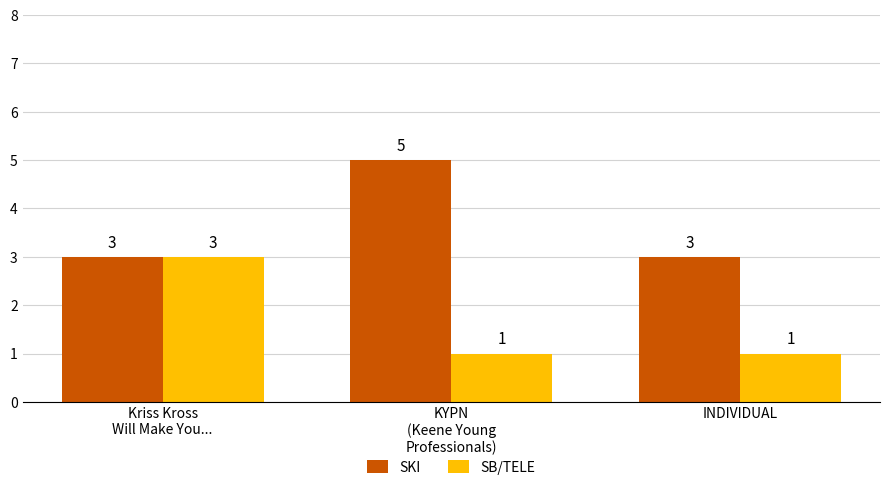

Are the bars grouped side by side (vs. stacked)?

Yes